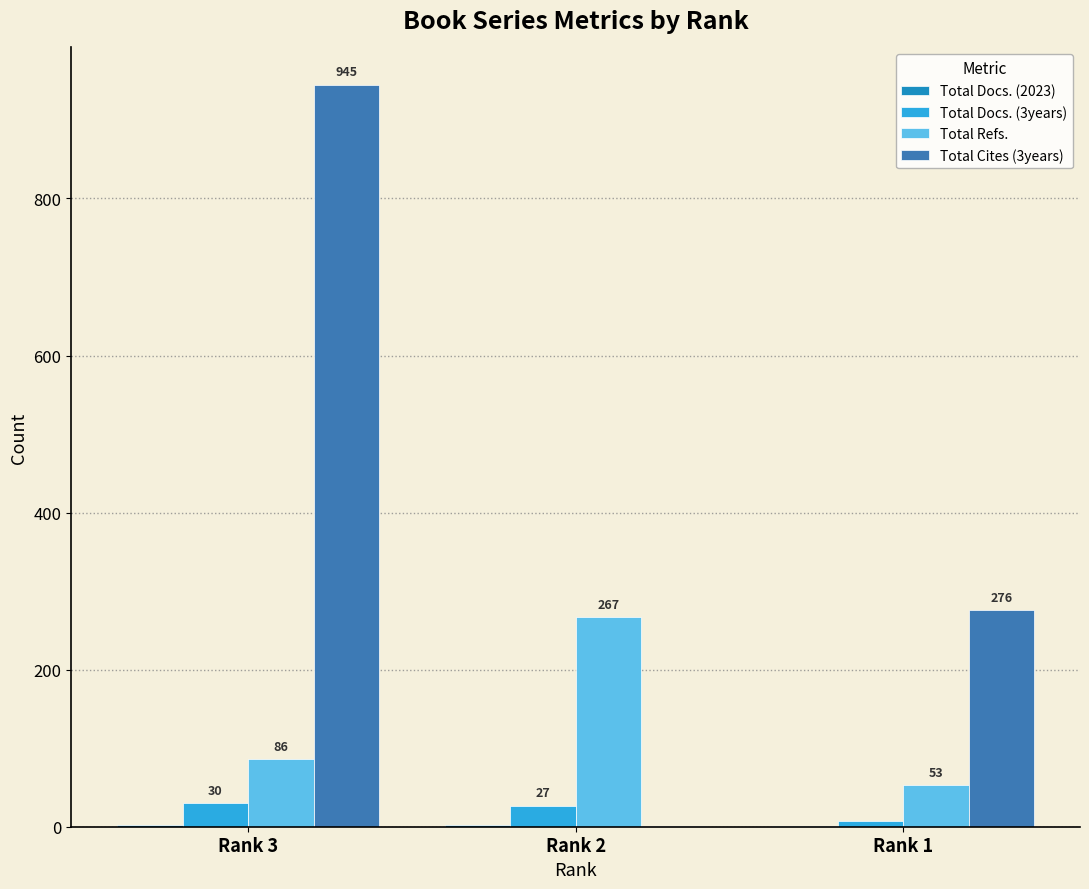

What is the spread (max minus min) of values at Rank 3?

943